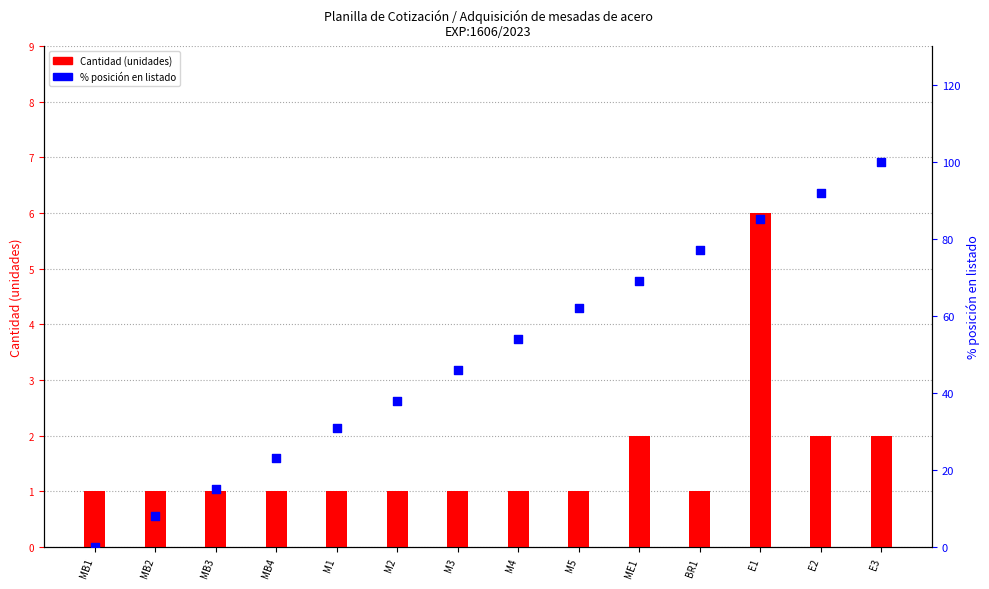

What are all the series names shown in the legend?

Cantidad, % posicion en listado